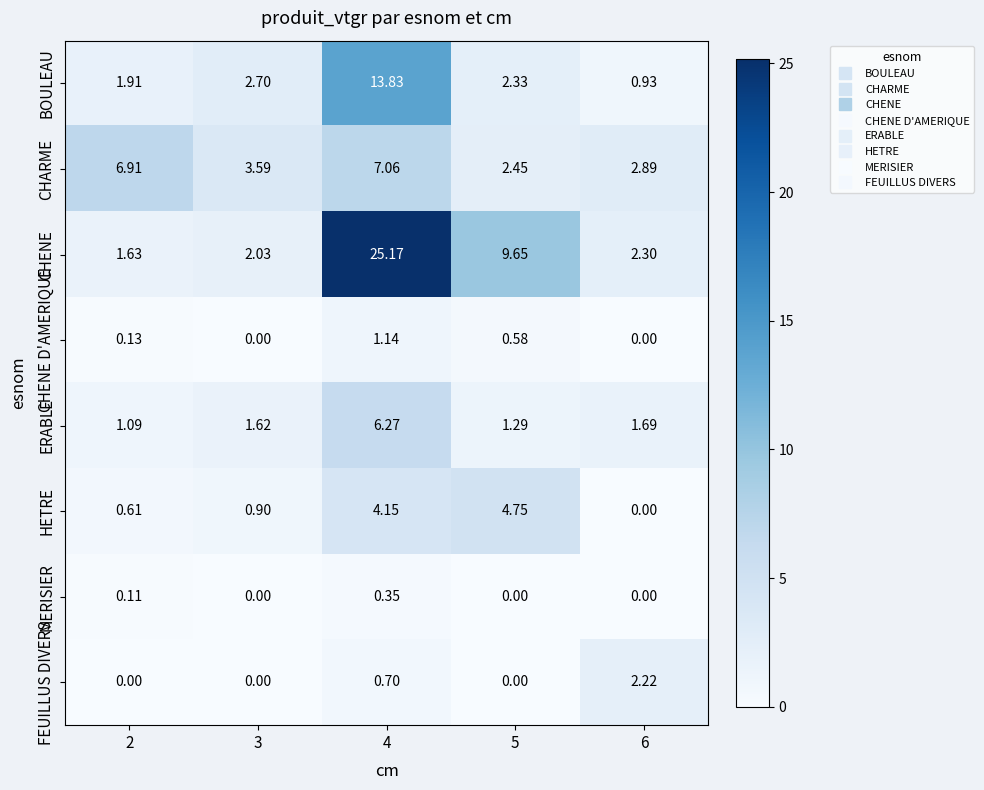

What is the spread (max minus min) of values at 6?

2.9